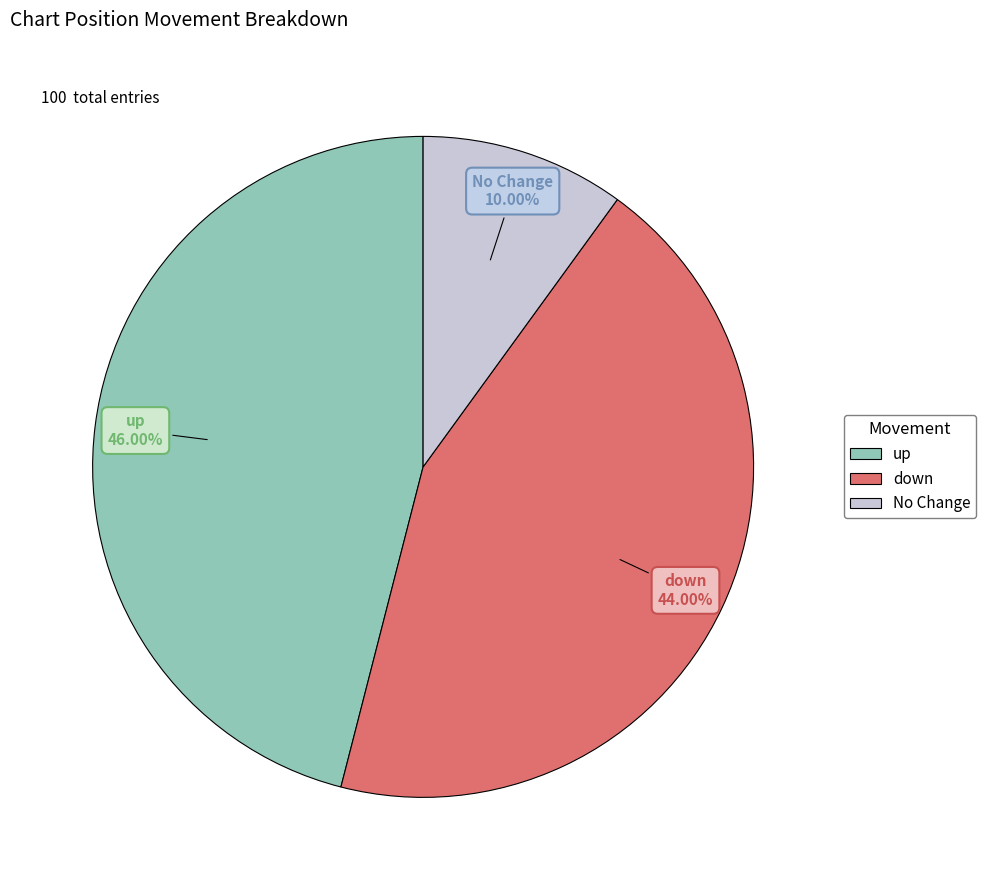

How many slices are in this pie chart?

3